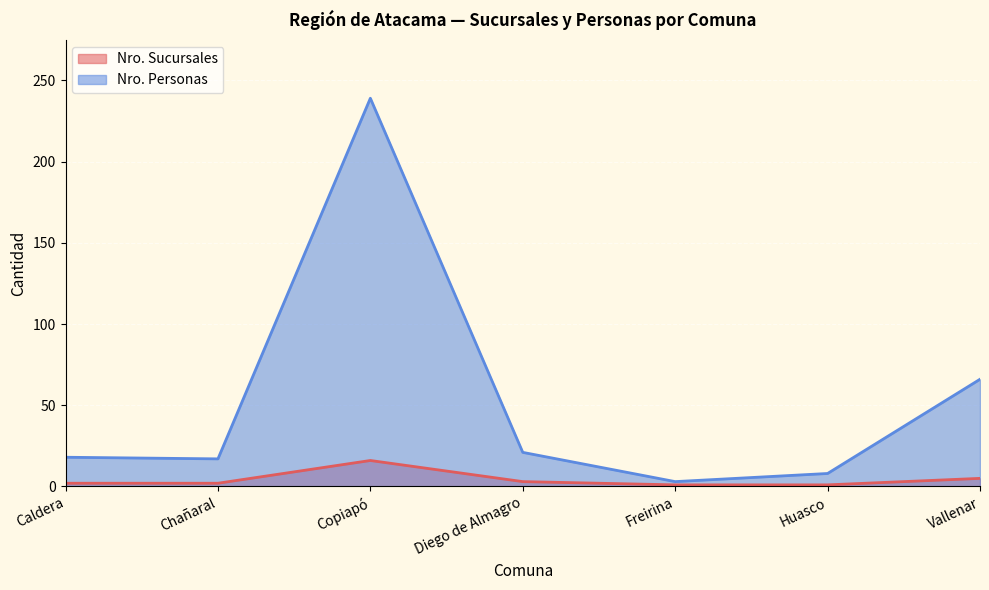

How many lines are shown in the chart?

2